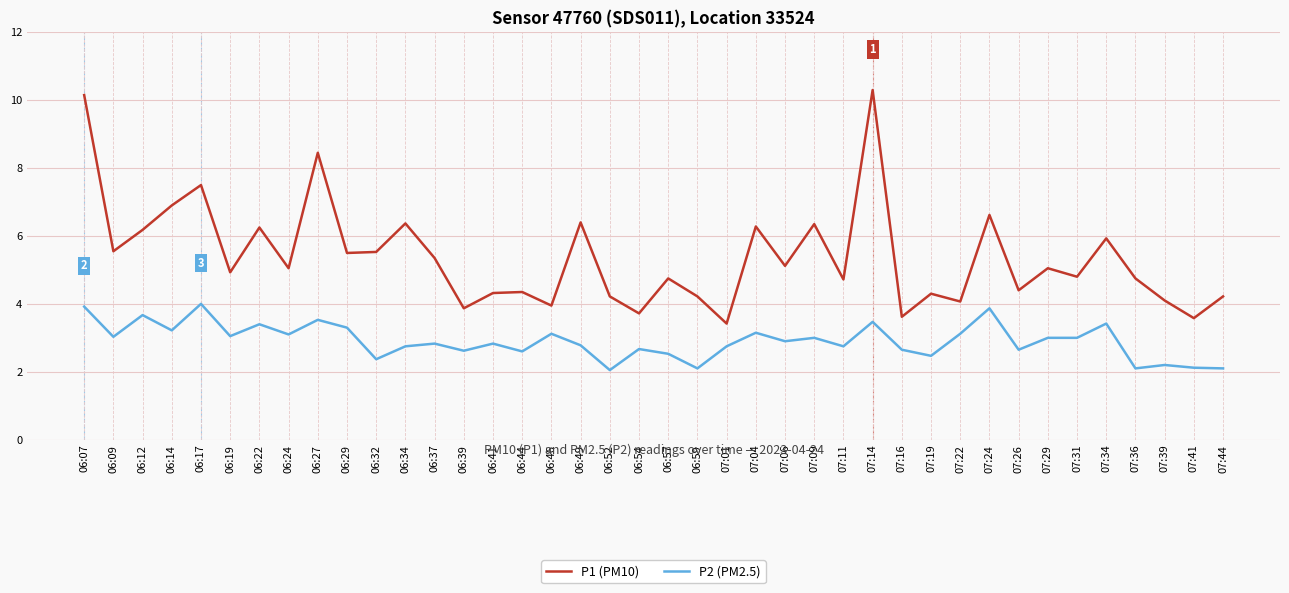

How many lines are shown in the chart?

2